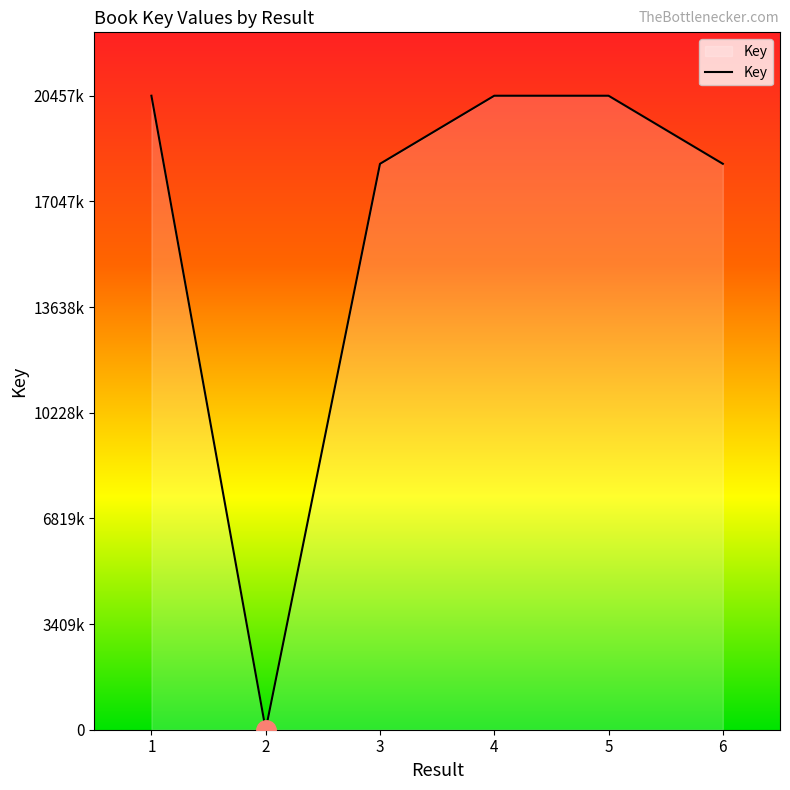

Does the chart have visible grid lines?

No